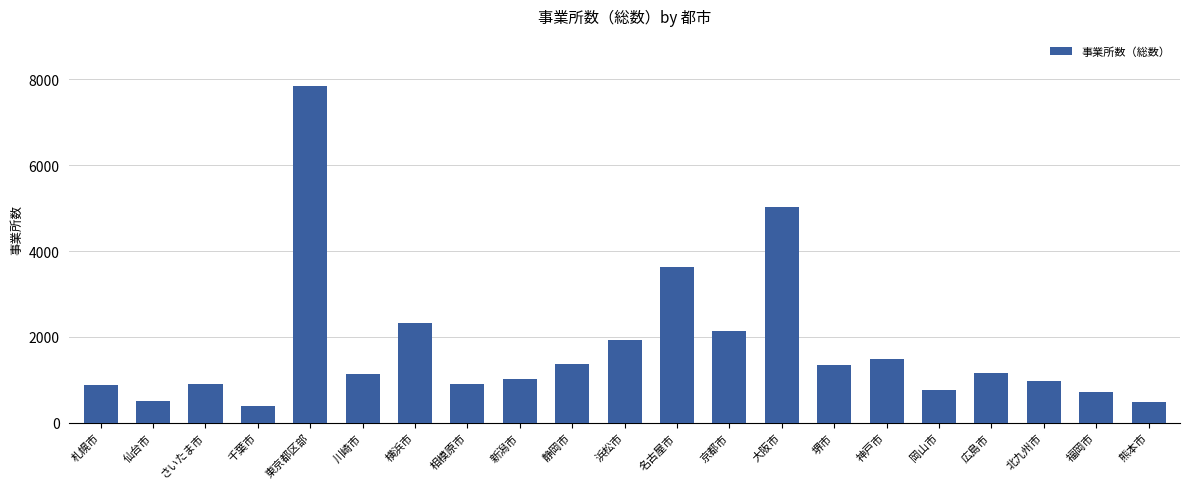

How many values are below 1135?

10